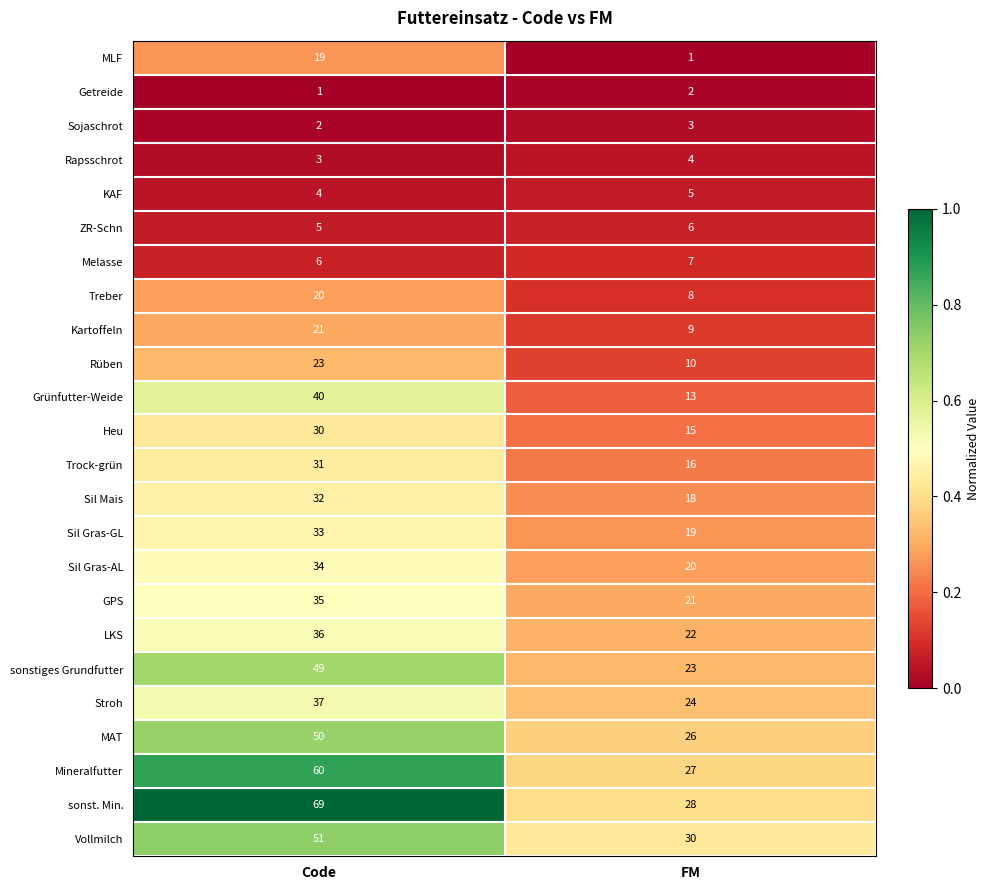

Rank the series at FM from lowest to highest value.

MLF, Getreide, Sojaschrot, Rapsschrot, KAF, ZR-Schn, Melasse, Treber, Kartoffeln, Rüben, Grünfutter-Weide, Heu, Trock-grün, Sil Mais, Sil Gras-GL, Sil Gras-AL, GPS, LKS, sonstiges Grundfutter, Stroh, MAT, Mineralfutter, sonst. Min., Vollmilch